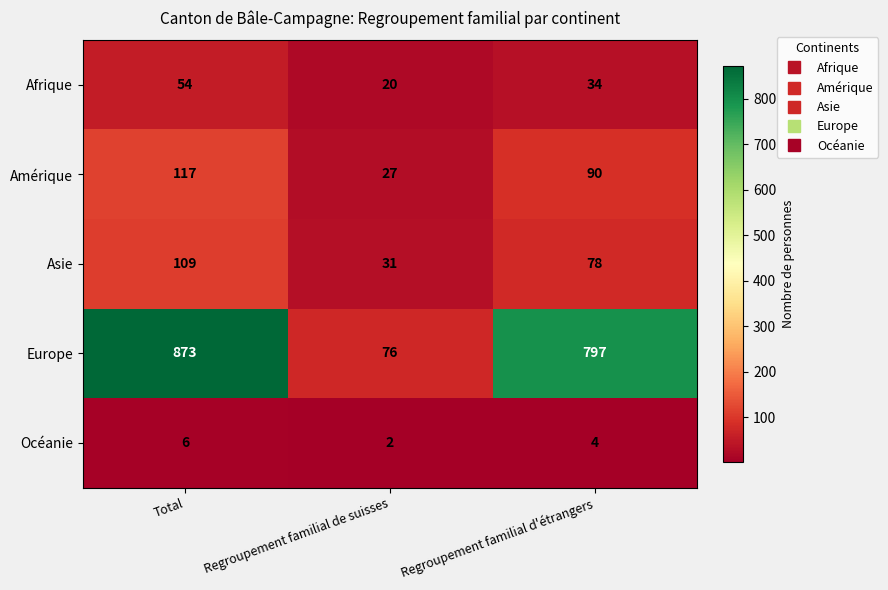

At which label is Afrique closest to 37?

Regroupement familial d'étrangers